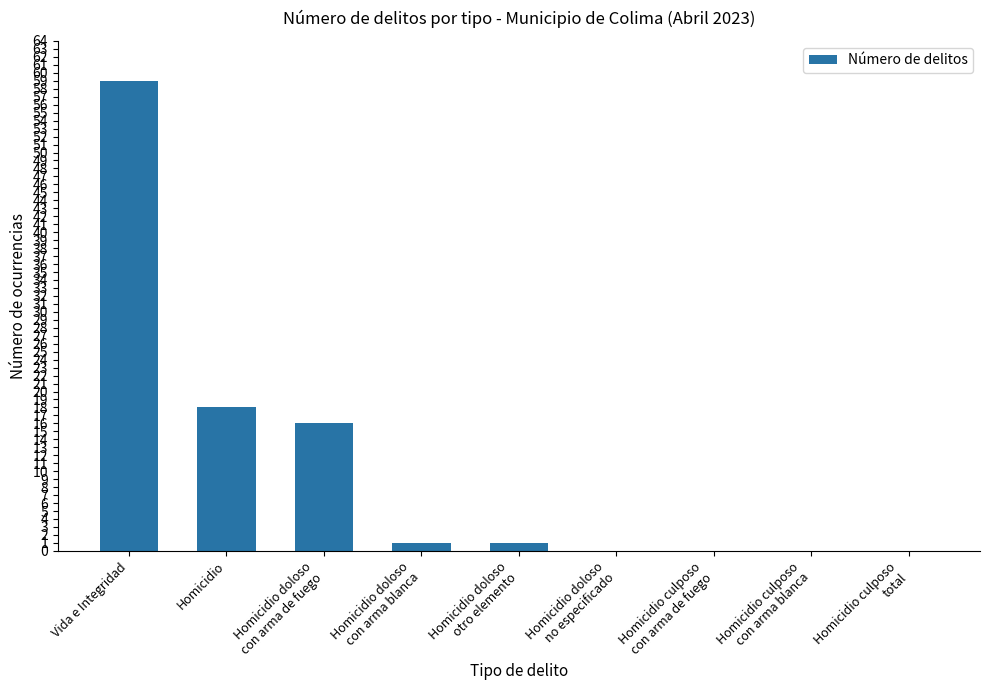

Read the value at Homicidio.

18